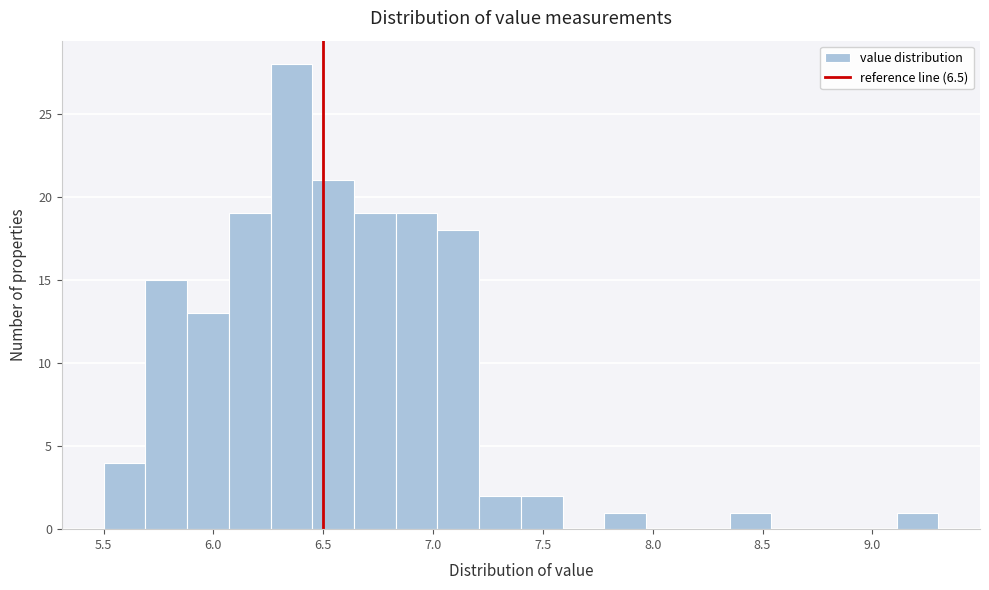

Around what value on the x-axis is the tallest bar? Give the approximate position of its centre, as read against the axis.

6.35